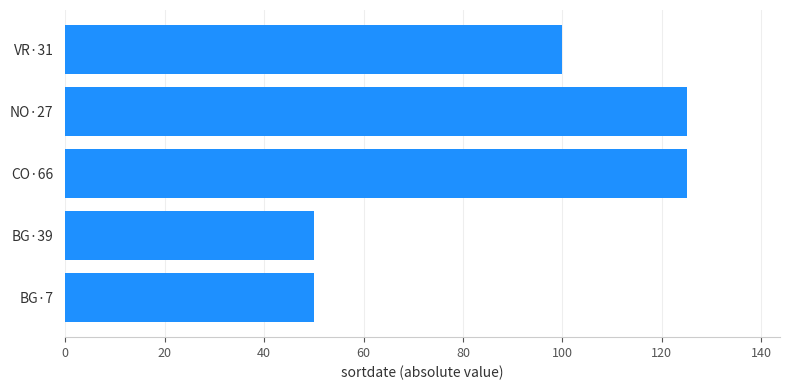

At which label is the value closest to 87?

VR·31